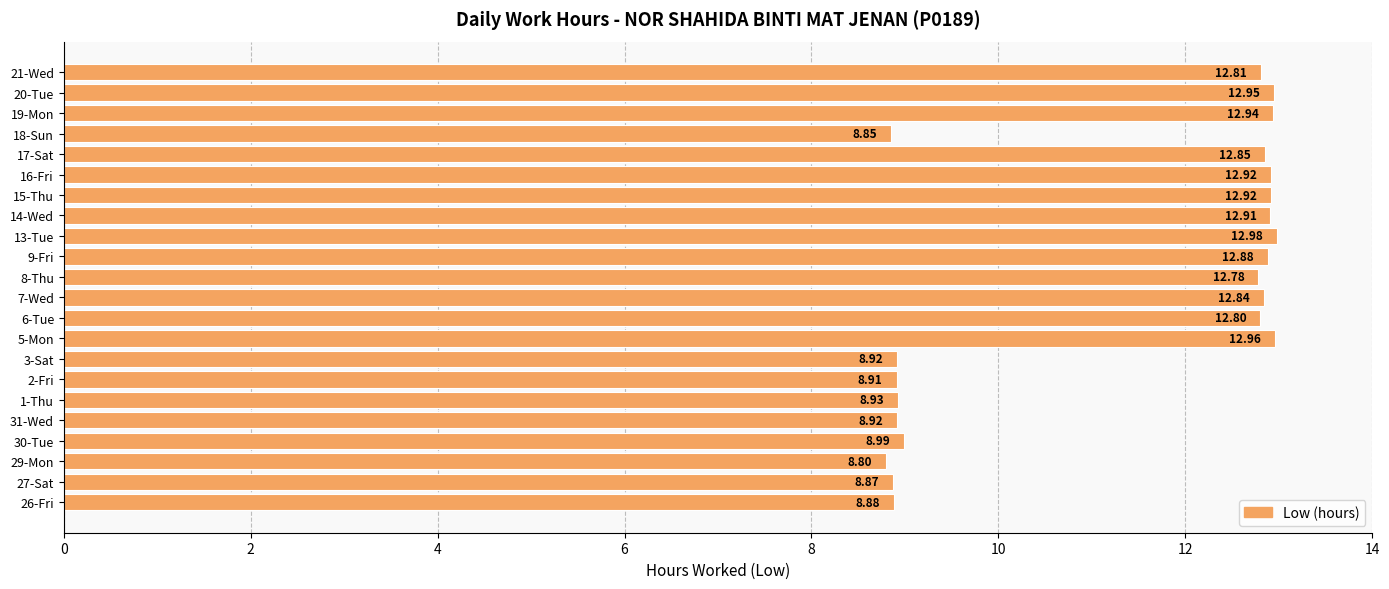

What is the sum of all values?

247.6